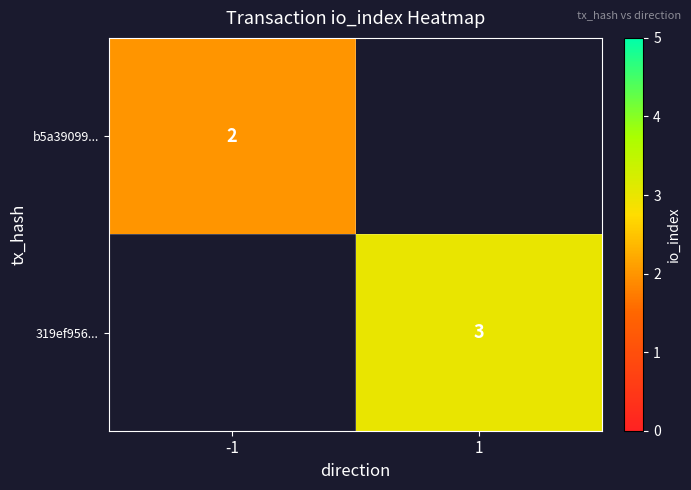

How many series are shown in this chart?

2